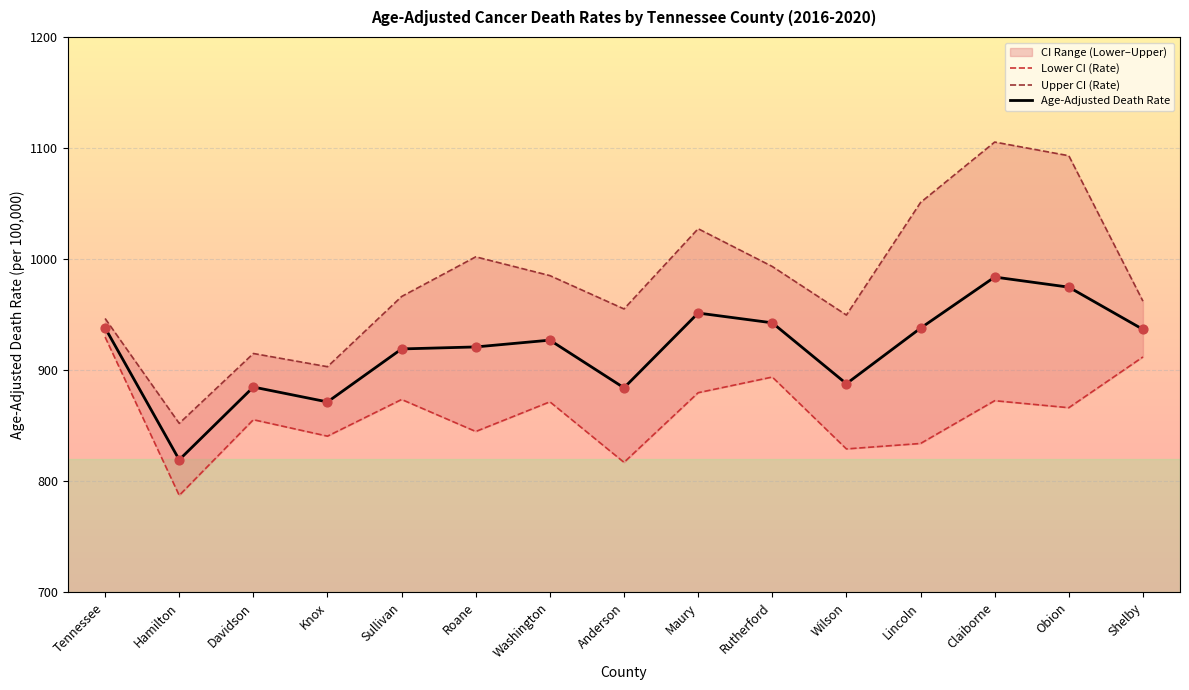

Which series has the largest total across all categories?

Upper CI (Rate)